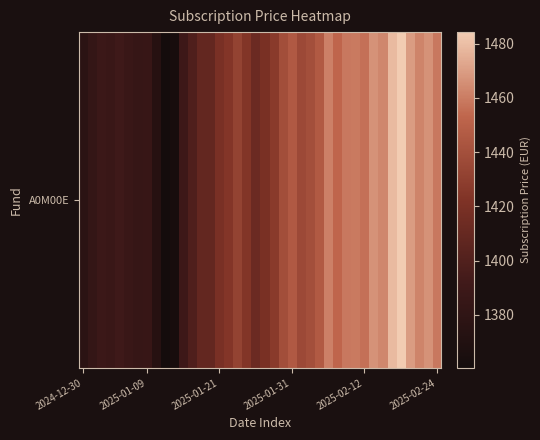

Read the value at 2025-01-21.

1419.8